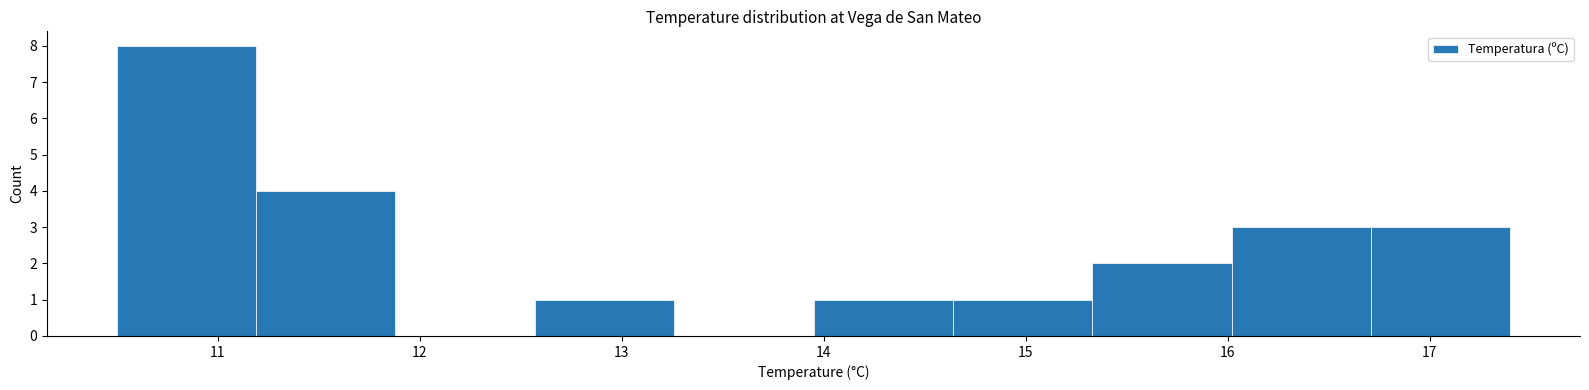

What is the height of the bar covering 16.02 to 16.71 on the x-axis? Neither the bar edges nor the heights are printed on the chart, so give them approximately, as read against the axes.

3